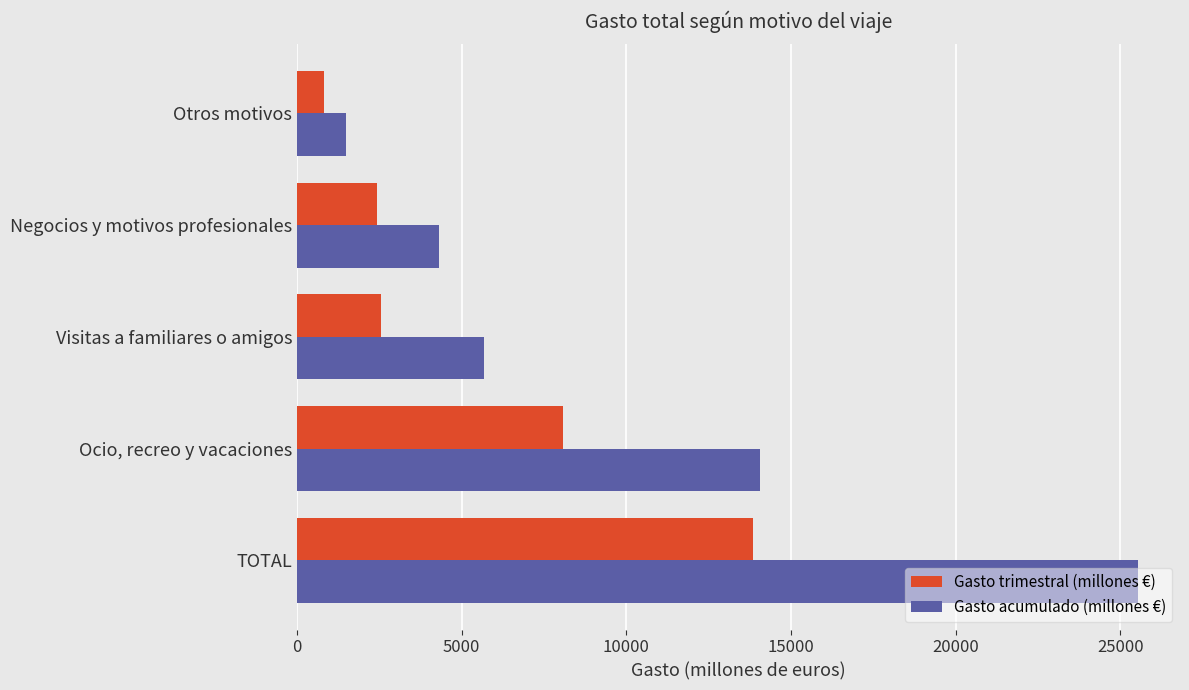

What is the highest value of the Gasto trimestral (millones €) series?

13858.4